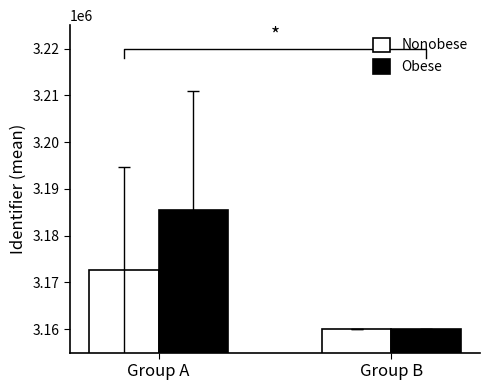

At which label is Obese closest to 3172740?

Group B